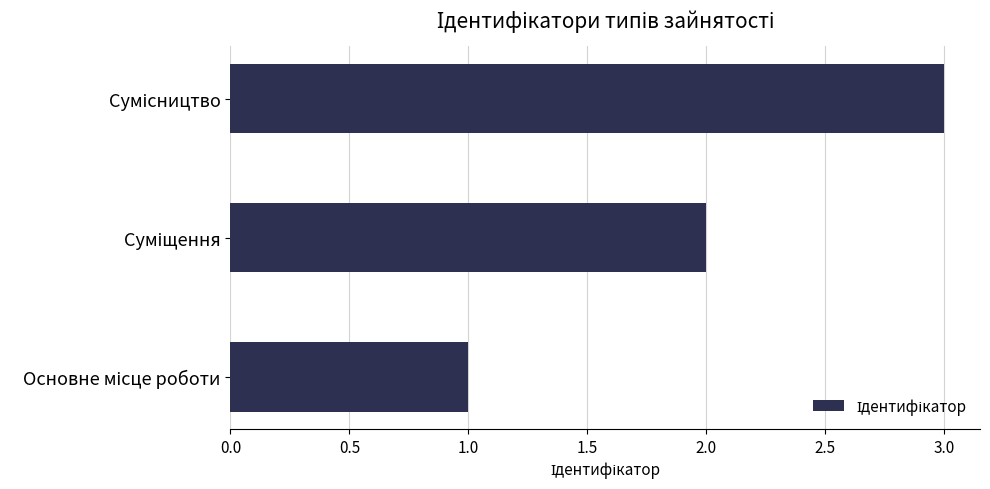

Count the values in the range 1 to 3.

3